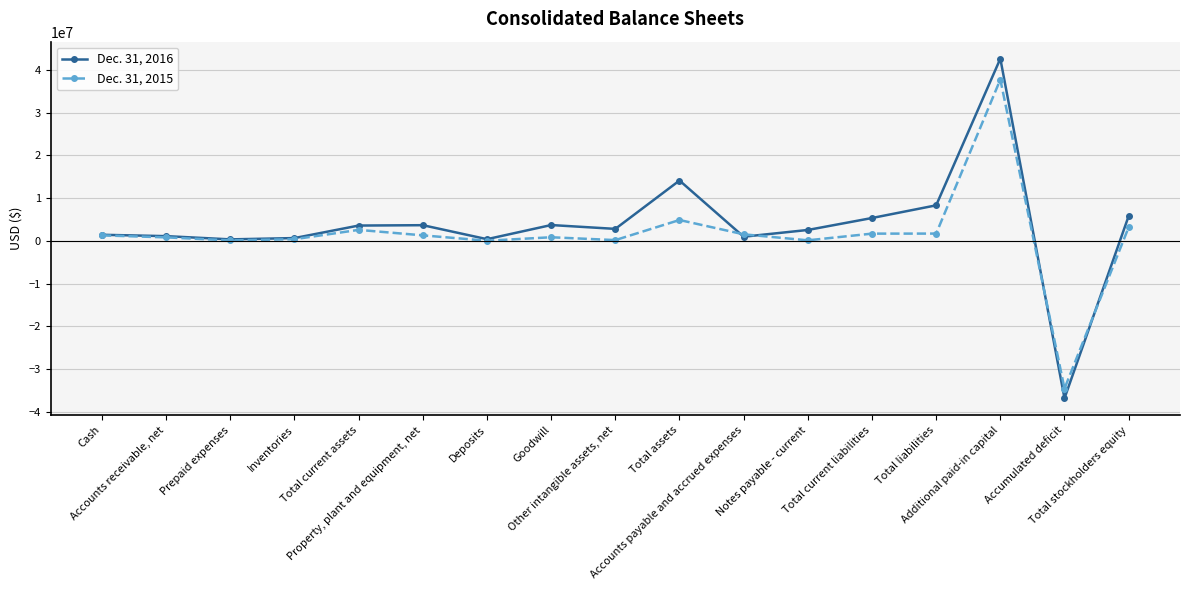

Which series has the widest spread of values?

Dec. 31, 2016